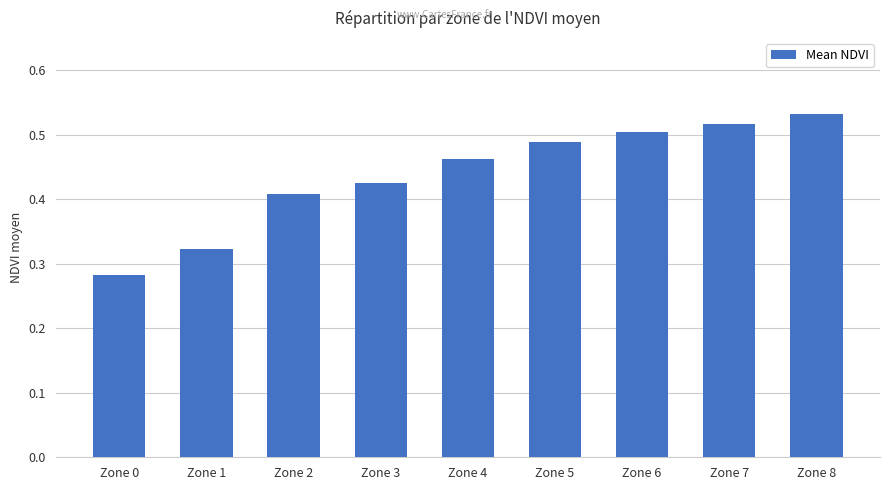

What is the sum of all values?

3.9